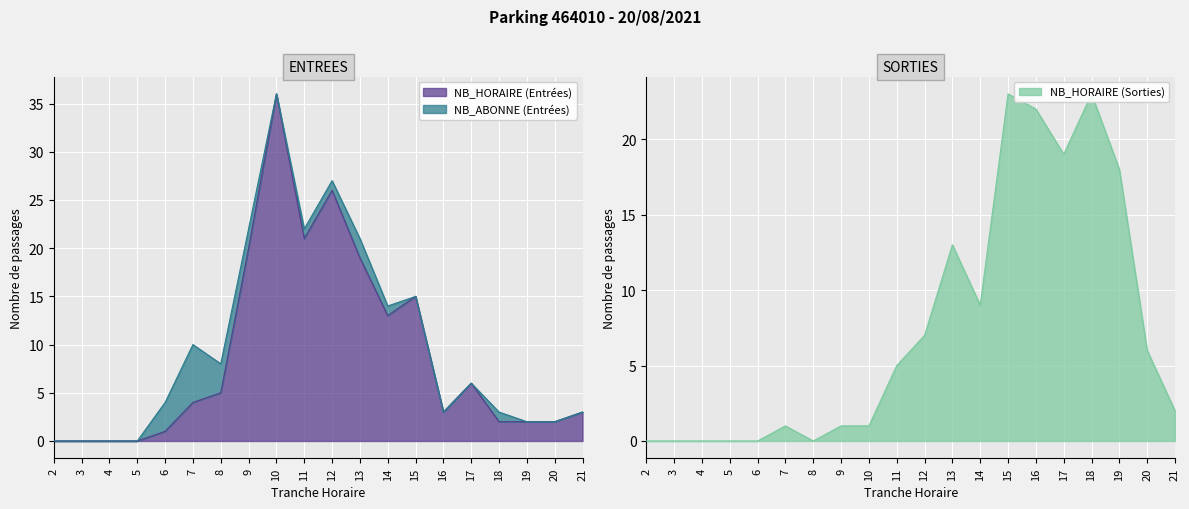

Rank the categories by SORTIES NB_HORAIRE value from highest to lowest.

15, 18, 16, 17, 19, 13, 14, 12, 20, 11, 21, 7, 9, 10, 2, 3, 4, 5, 6, 8